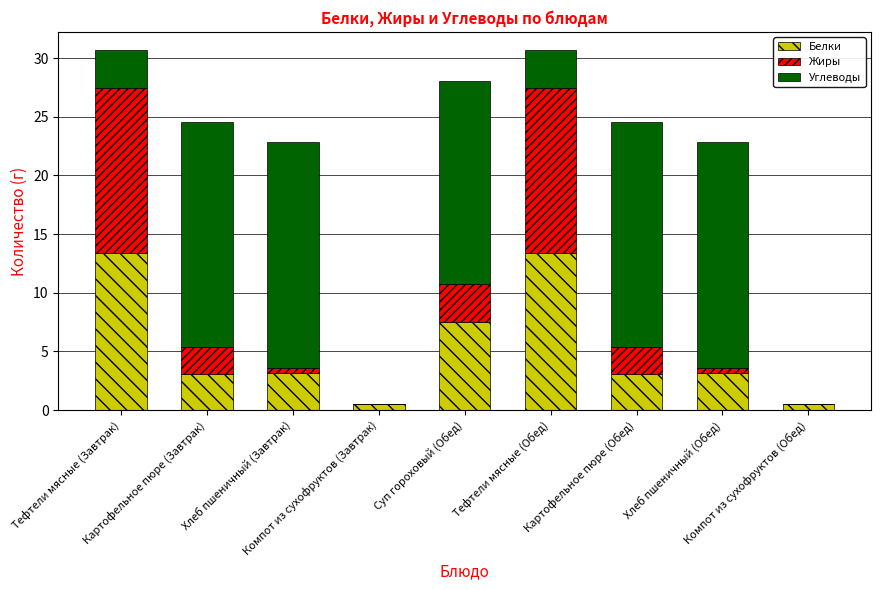

What is the sum of all Белки values?

47.8